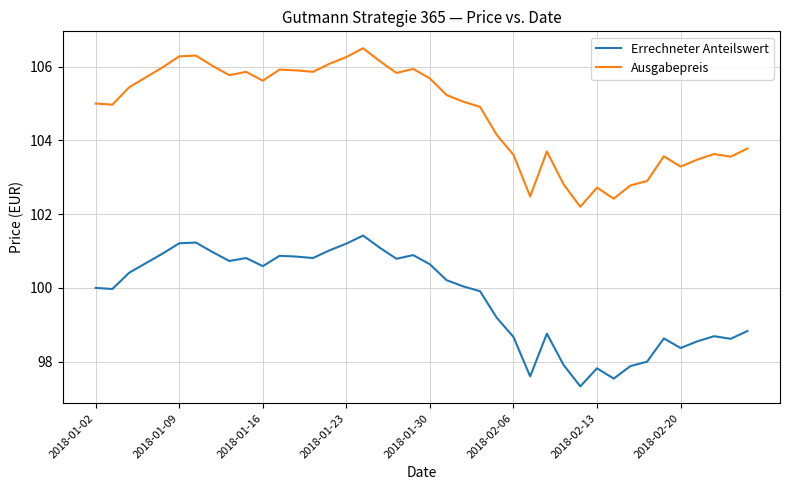

True or false: Ausgabepreis and Errechneter Anteilswert intersect in this chart.

False